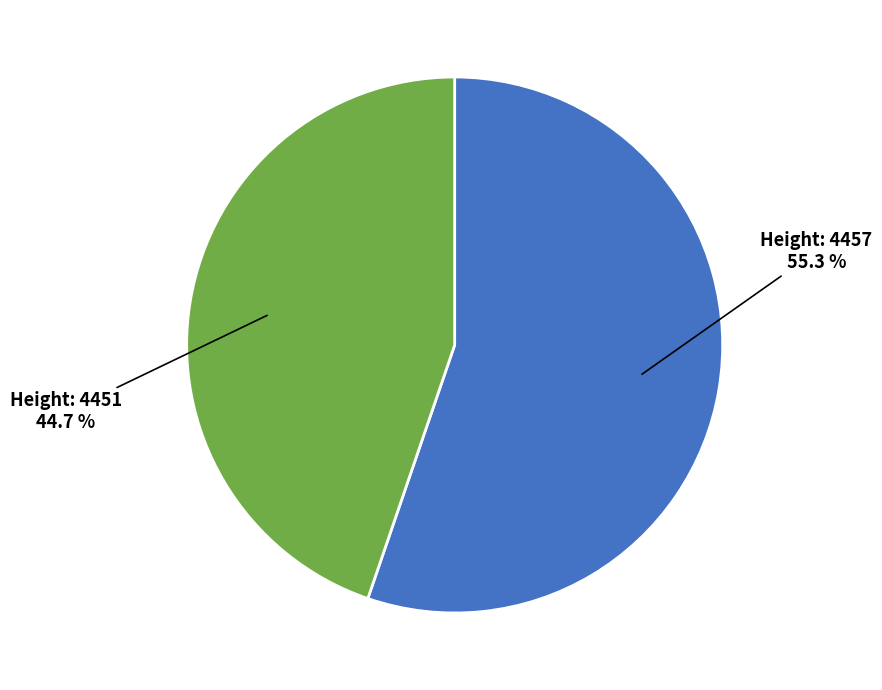

Is there any slice that represents more than half of the pie?

Yes